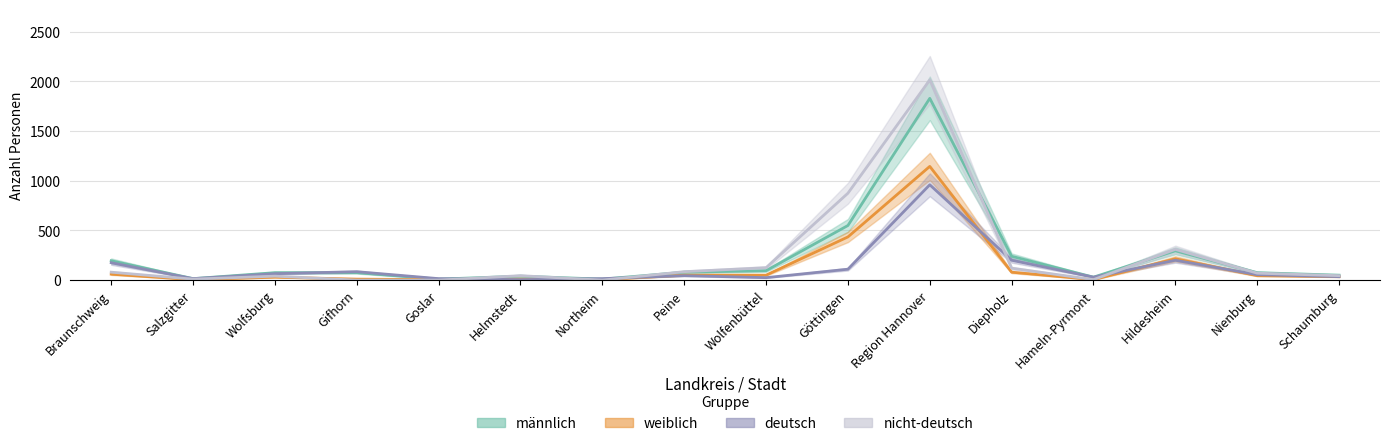

Where does the männlich series first go above 75?

Braunschweig